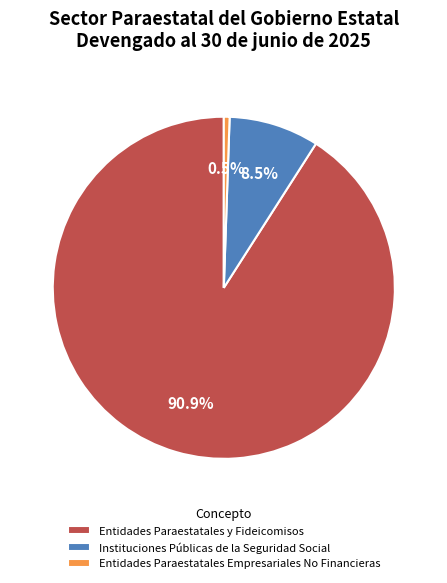

To the nearest percent, what percentage of the pie is Entidades Paraestatales y Fideicomisos?

91%